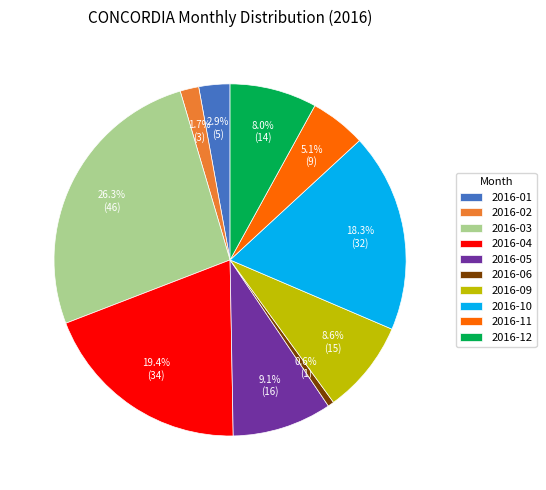

How many segments does this pie chart have?

10